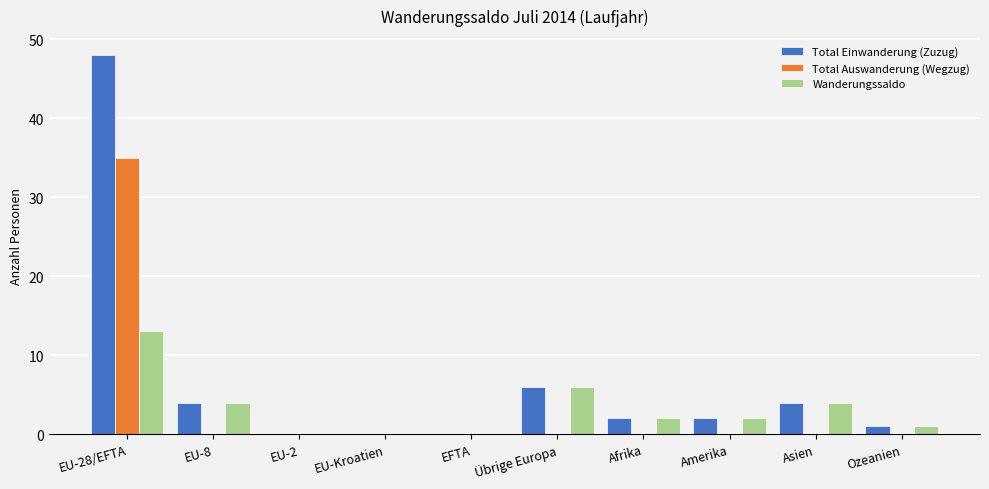

At which category is the sum across all series the highest?

EU-28/EFTA